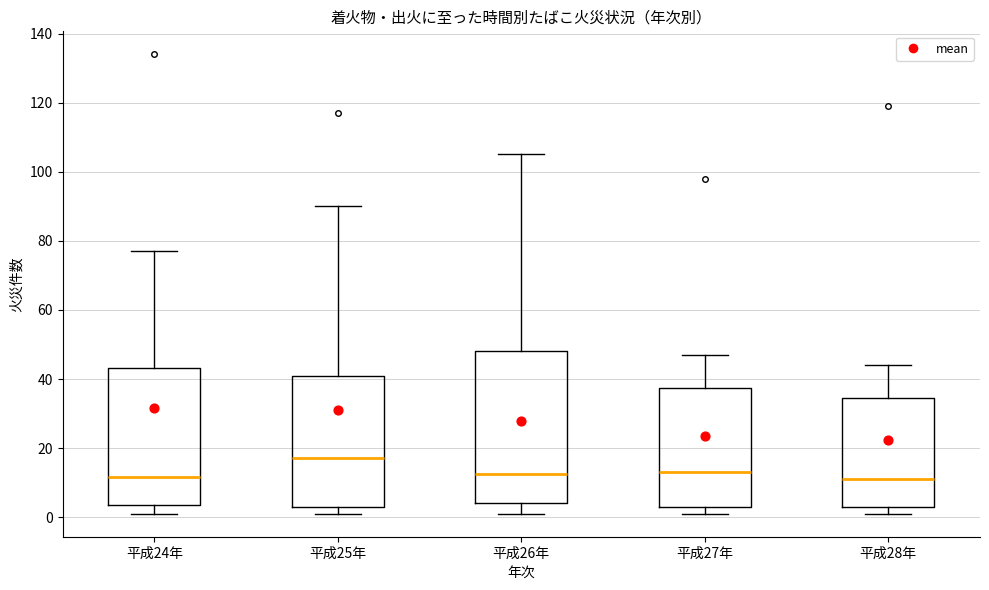

Reading left to right, transcribe this box plot: for each box, give where its median line is, the range the box spans, and where its two whiskers end, as read against the y-axis. The values are not printed on the chart, so give them approximately, as read against the axis.

平成24年: median 12, box 4 to 44, whiskers 2 to 78
平成25年: median 18, box 4 to 42, whiskers 2 to 90
平成26年: median 12, box 4 to 48, whiskers 2 to 106
平成27年: median 14, box 4 to 38, whiskers 2 to 48
平成28年: median 12, box 4 to 34, whiskers 2 to 44